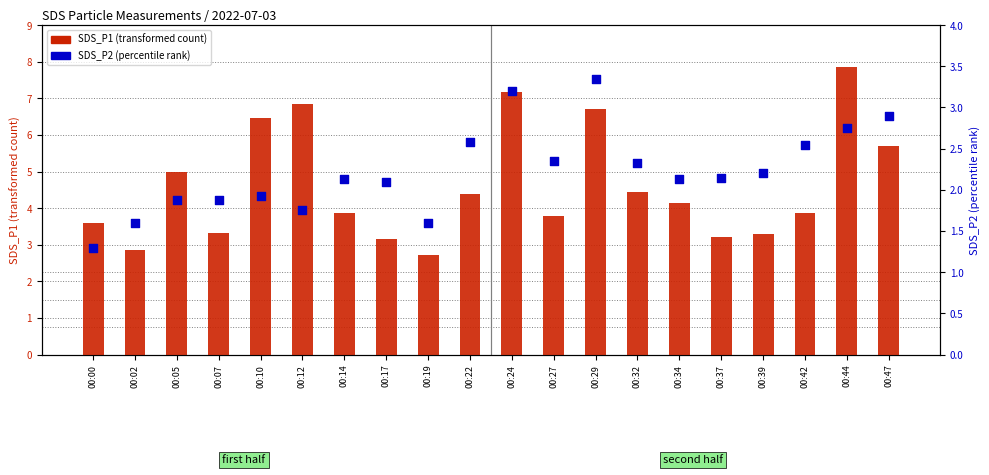

At how many categories does at least one series exceed 1?

20